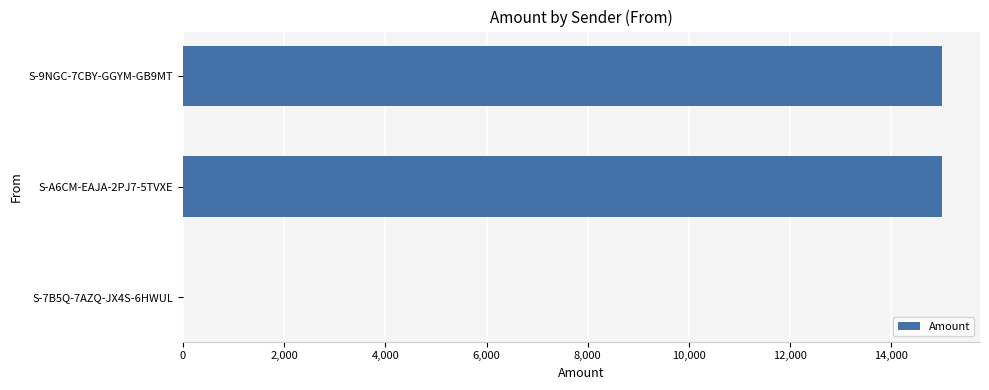

At which label is the value closest to 7501?

S-A6CM-EAJA-2PJ7-5TVXE